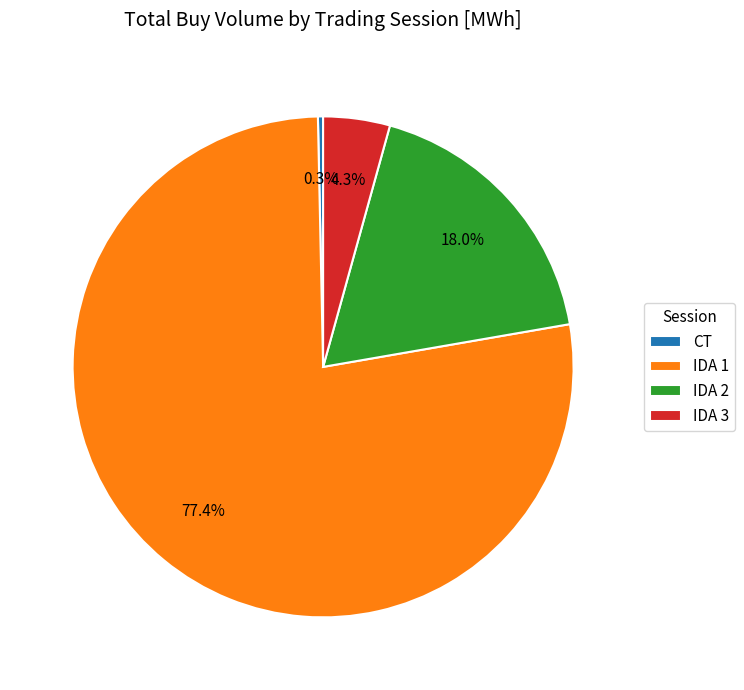

Is IDA 3 the majority of the pie?

No